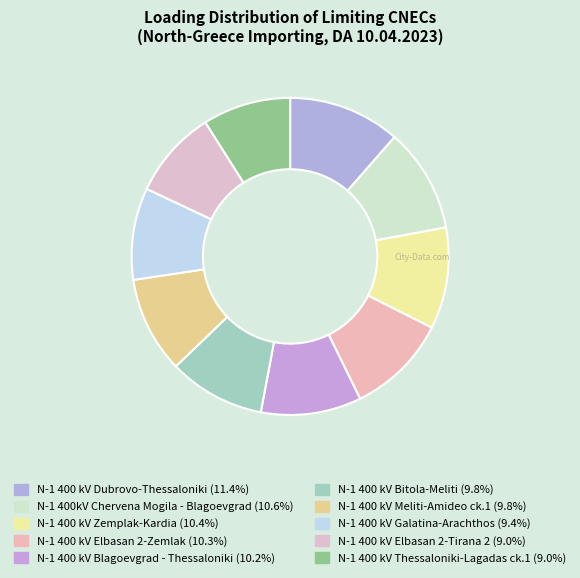

How many segments does this pie chart have?

10